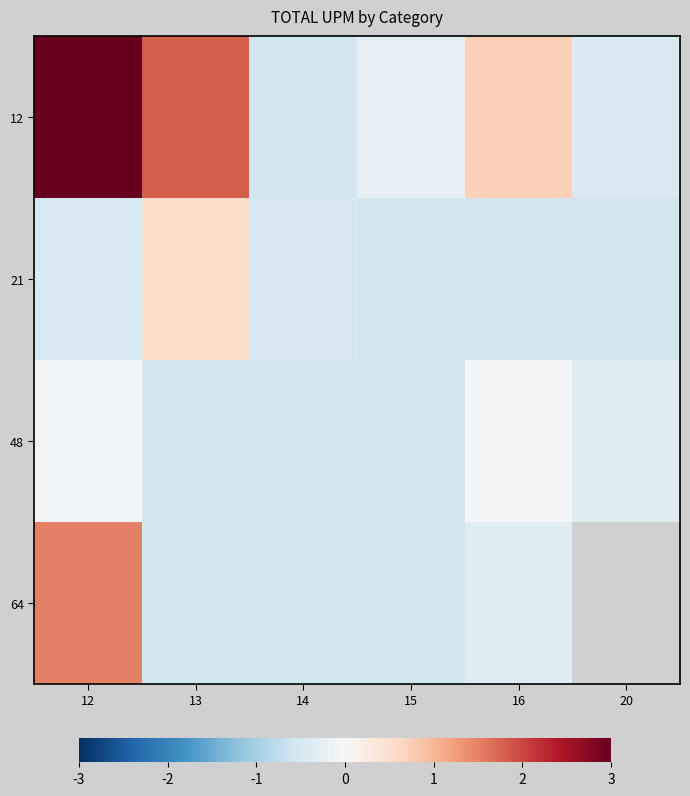

List the series in order of their overall mean, lowest first.

48, 64, 21, 12